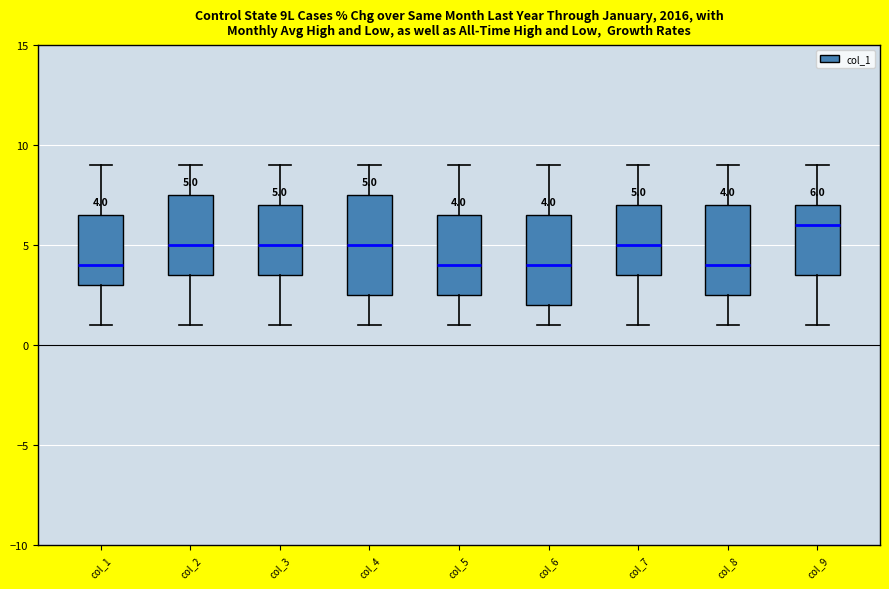

Comparing the boxes themselves (not the whiskers), which one is the tallest?

col_4